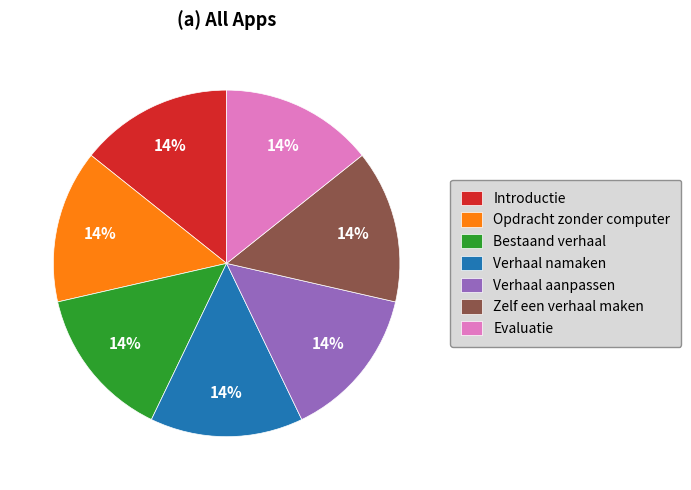

To the nearest percent, what portion does Introductie represent?

14%